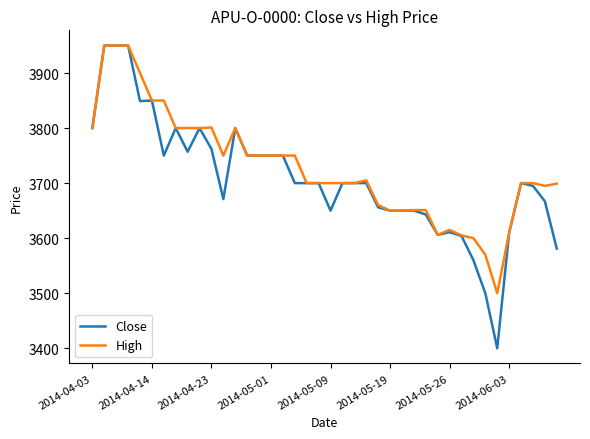

Which series has the largest range (max minus min)?

Close